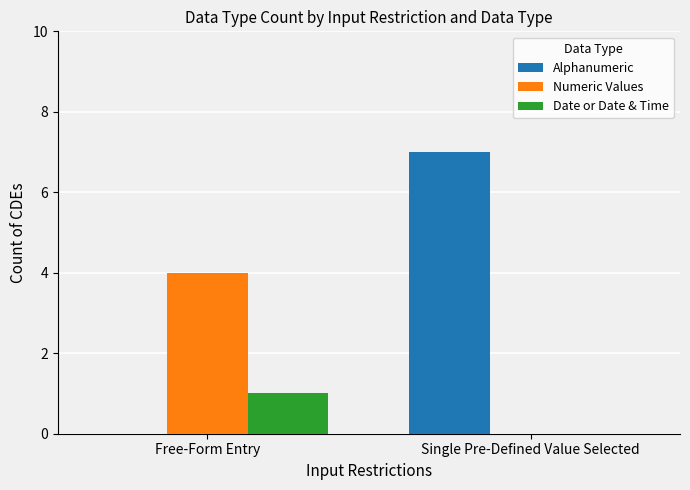

The value of Date or Date & Time at Free-Form Entry is 1. True or false?

True